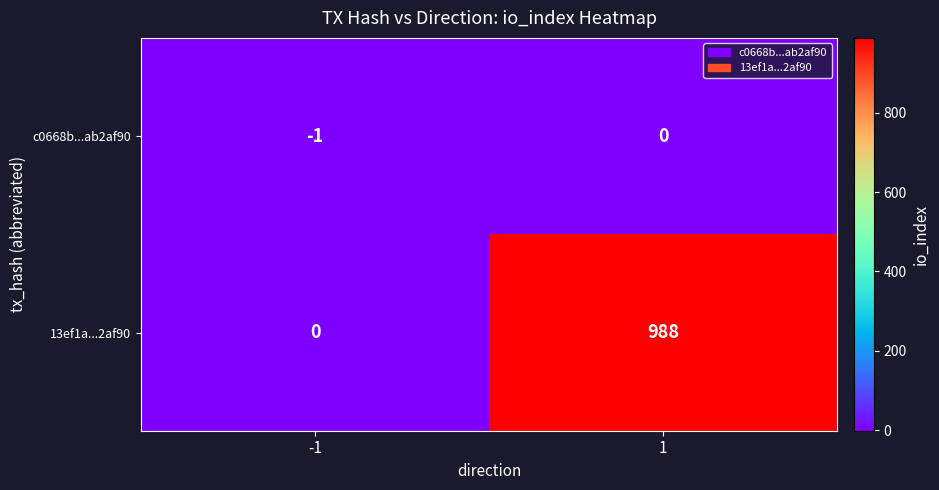

List the labels in order of c0668b...ab2af90 value, largest first.

1, -1